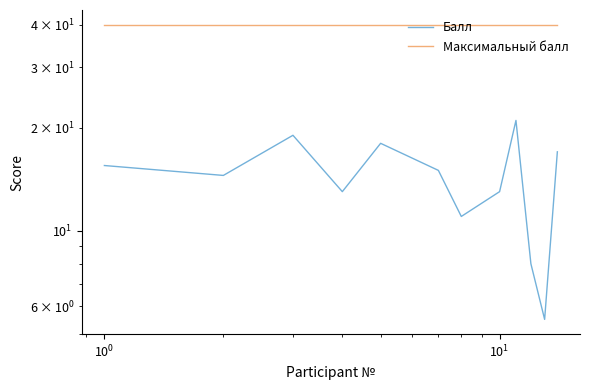

Reading left to right, list all the values displayed in this chart.

Балл: 15.5	14.5	19.0	13.0	18.0	15.0	11.0	13.0	21.0	8.0	5.5	17.0
Максимальный балл: 40.0	40.0	40.0	40.0	40.0	40.0	40.0	40.0	40.0	40.0	40.0	40.0